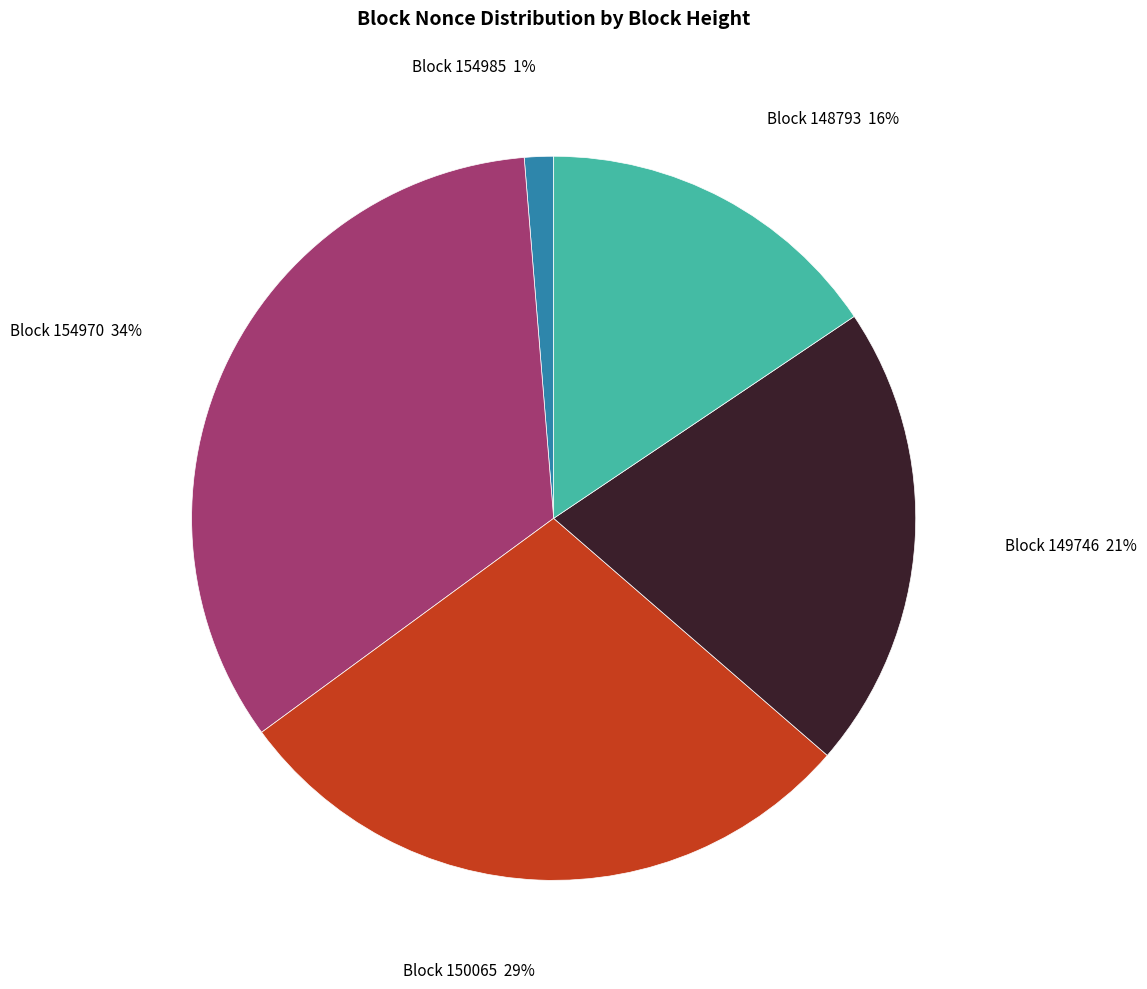

Is there any slice that represents more than half of the pie?

No